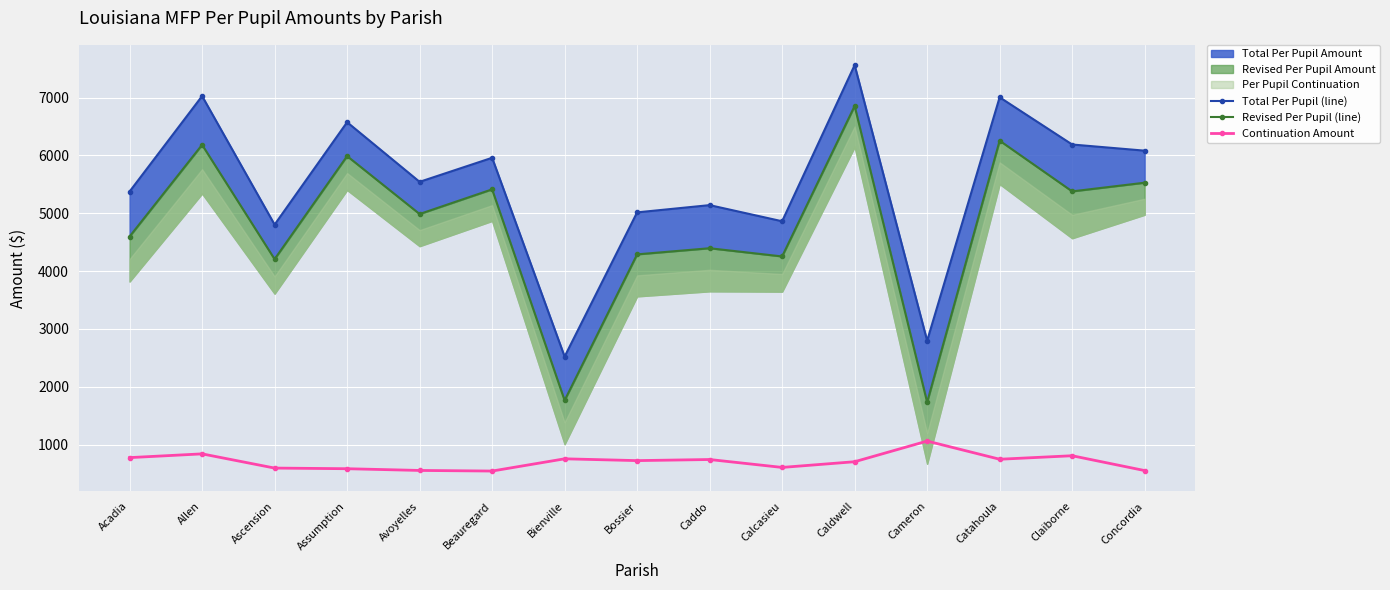

The value of Revised Per Pupil (line) at Claiborne is 9591.2. True or false?

False